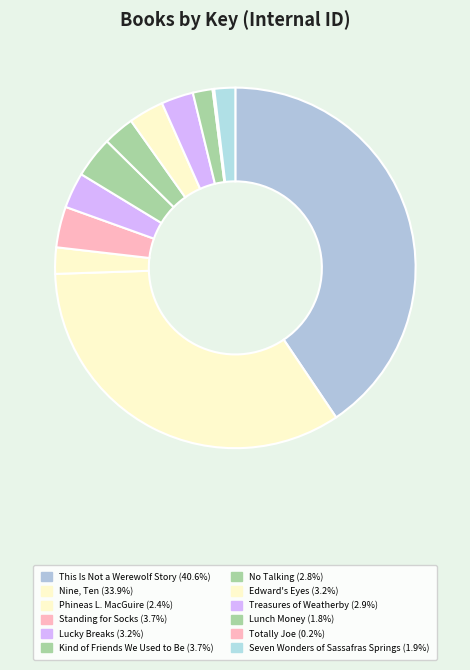

What is the largest slice in the pie chart?

This Is Not a Werewolf Story